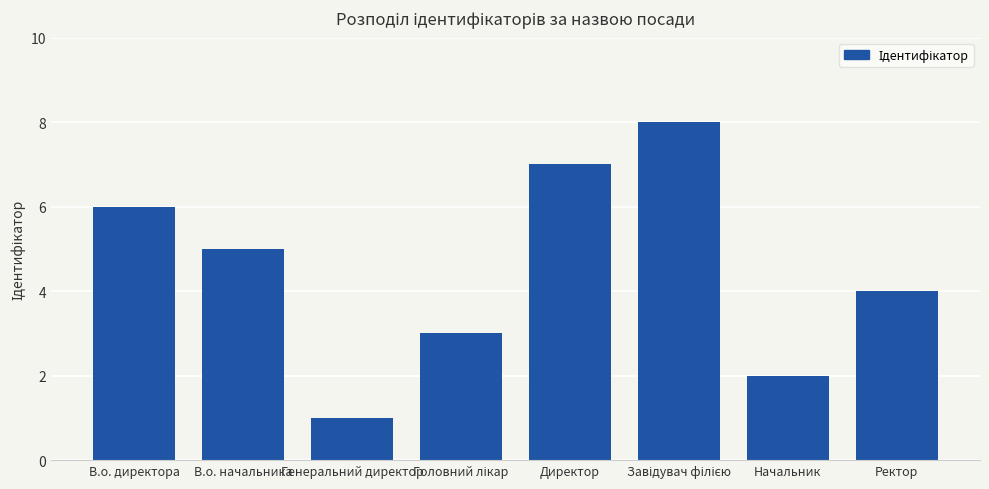

Where does the data first go above 5?

В.о. директора